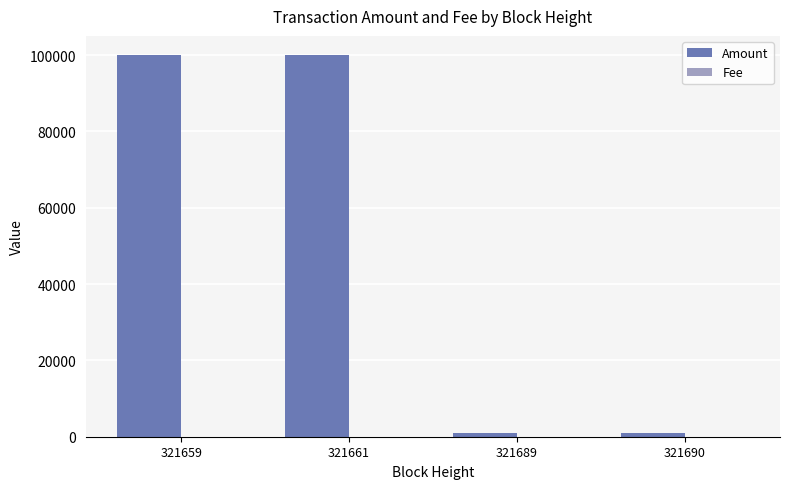

Which series changed the most between 321661 and 321690?

Amount